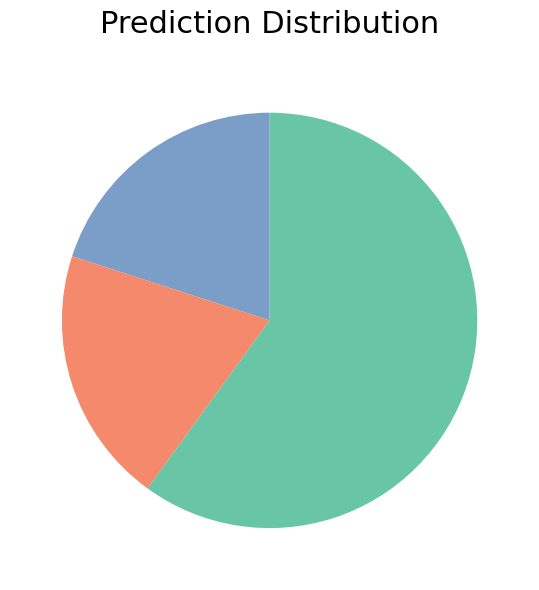

Is there a majority slice in this chart?

Yes